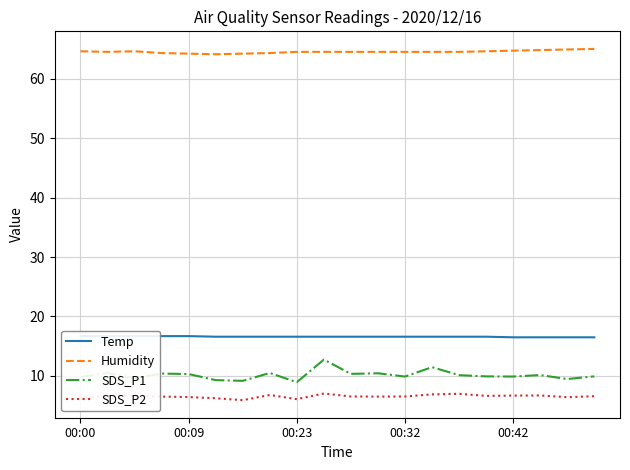

What is the highest value of the Humidity series?

65.0